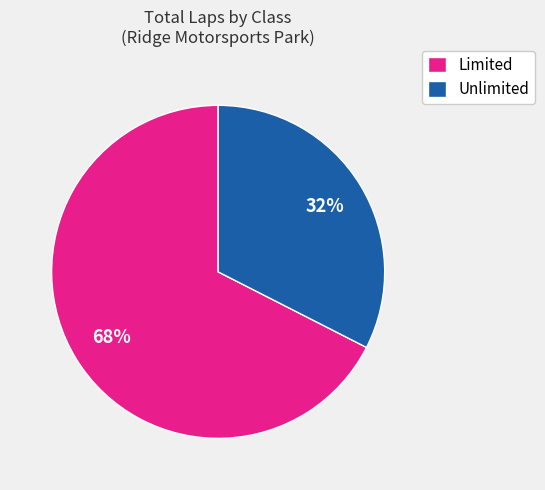

Which has a higher value, Unlimited or Limited?

Limited